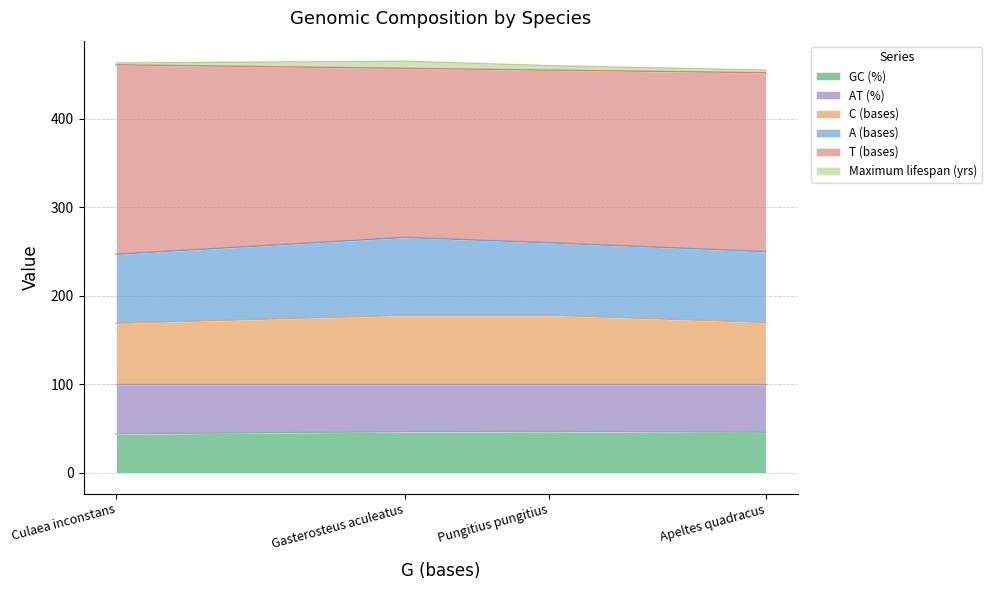

List the series in order of their peak value, lowest first.

Maximum lifespan (yrs), GC (%), AT (%), C (bases), A (bases), T (bases)